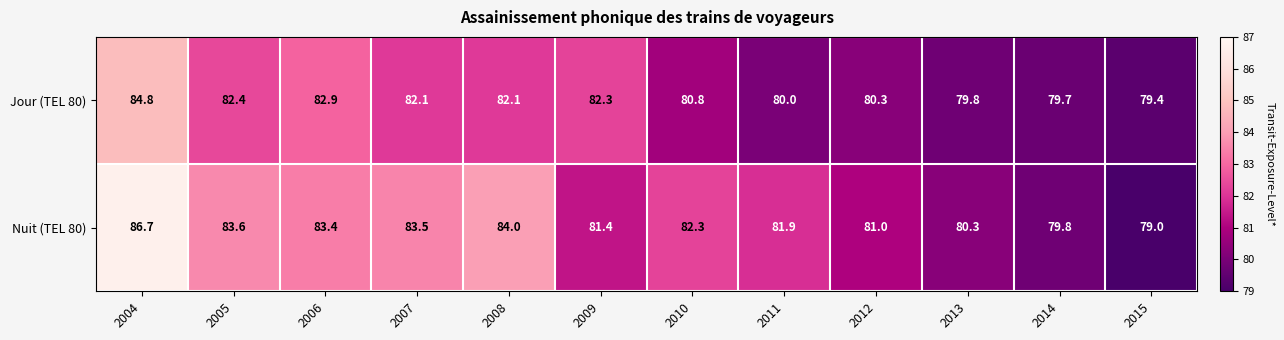

Which series has the largest total across all categories?

Nuit (TEL 80)